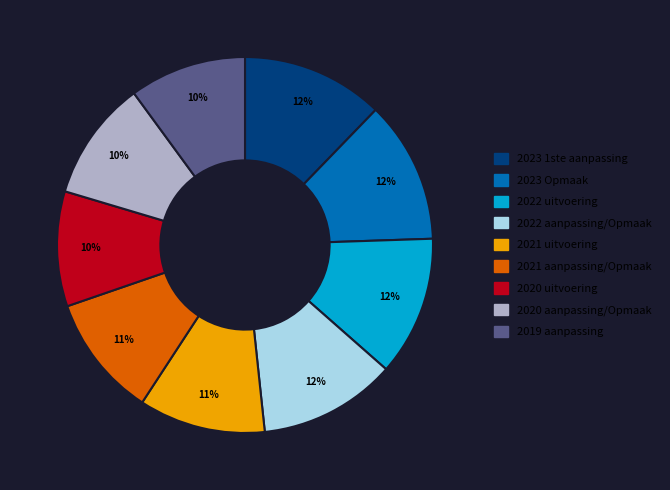

To the nearest percent, what is the combined percentage of 2019 aanpassing and 2023 1ste aanpassing?

22%